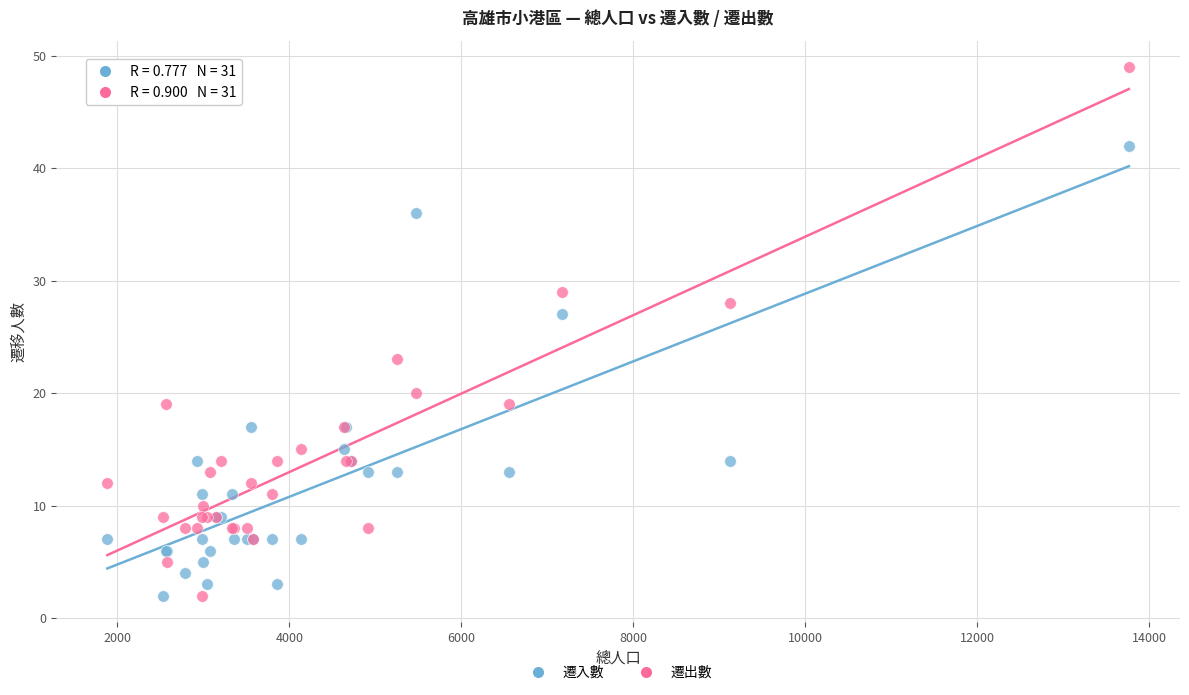

Which series contains the highest Y value?

遷出數